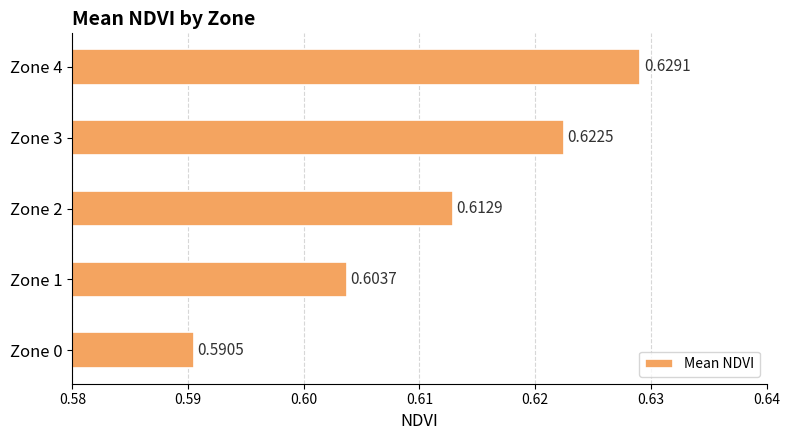

Rank the categories by value from highest to lowest.

Zone 4, Zone 3, Zone 2, Zone 1, Zone 0